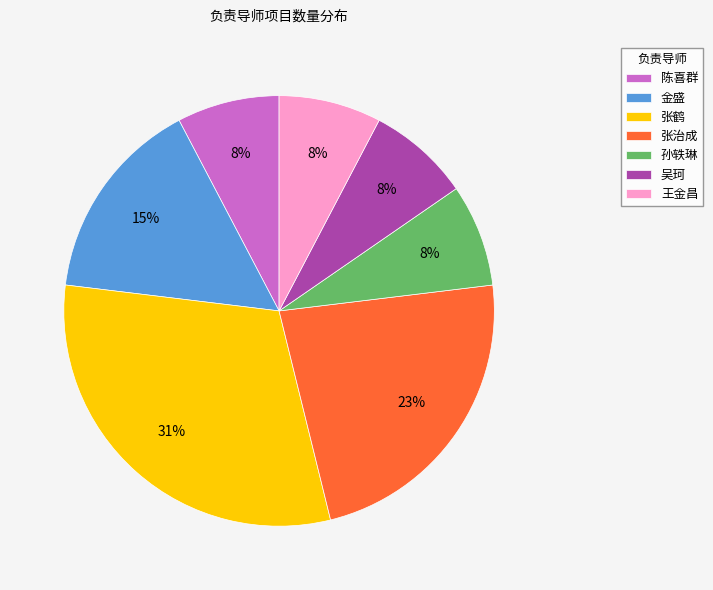

Is the sum of 张治成 and 孙轶琳 greater than half?

No